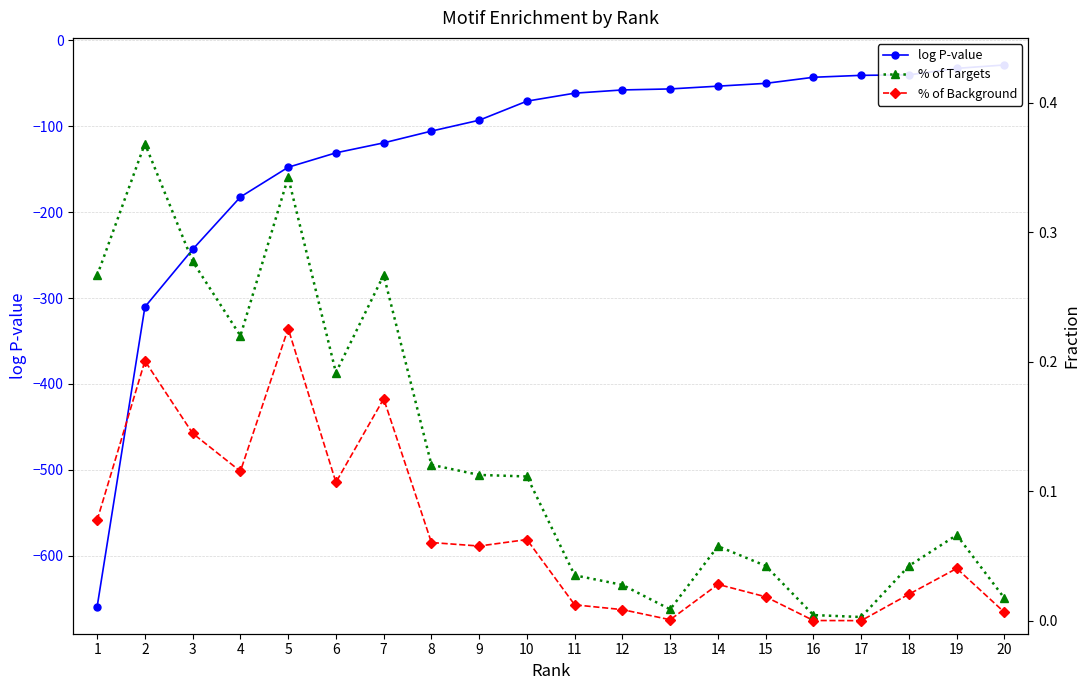

What are all the series names shown in the legend?

log P-value, % of Targets, % of Background